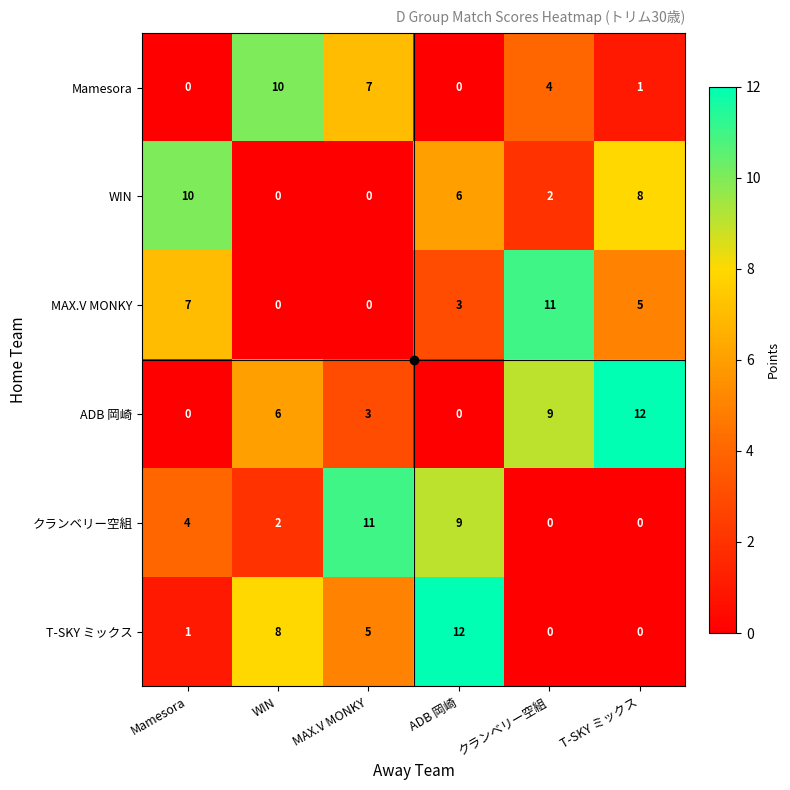

The value of WIN at MAX.V MONKY is -4. True or false?

False